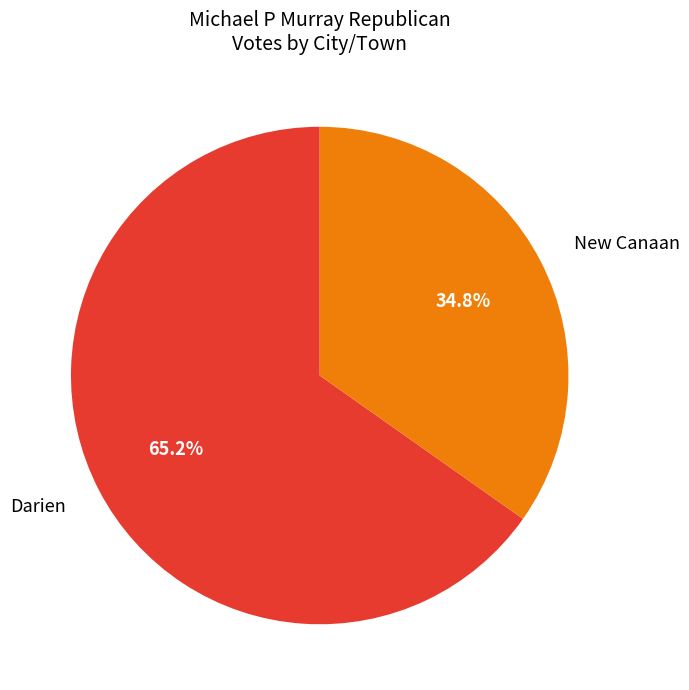

Does any single category account for the majority?

Yes